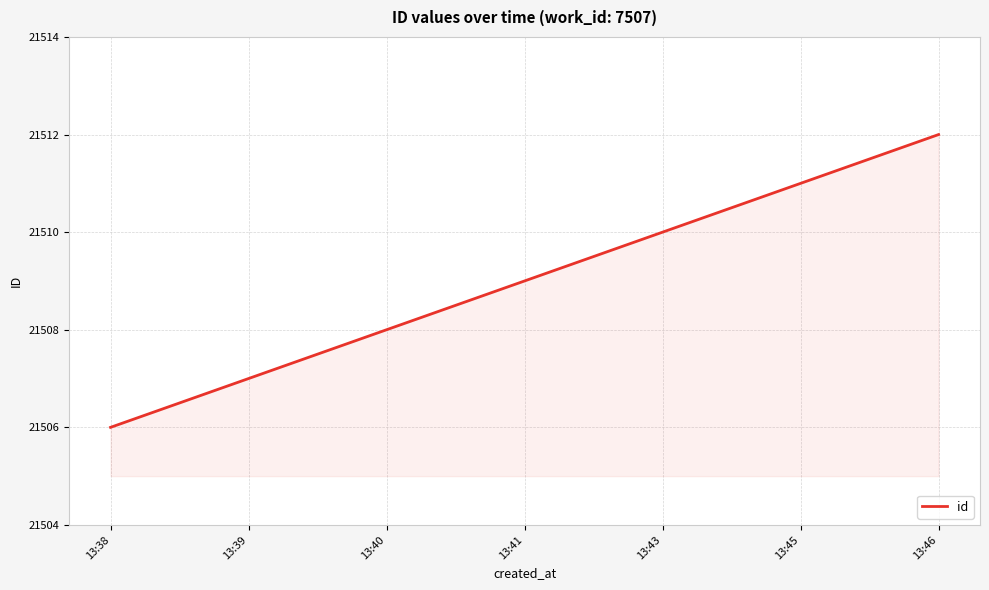

What is the difference between the values at 13:38 and 13:43?

4